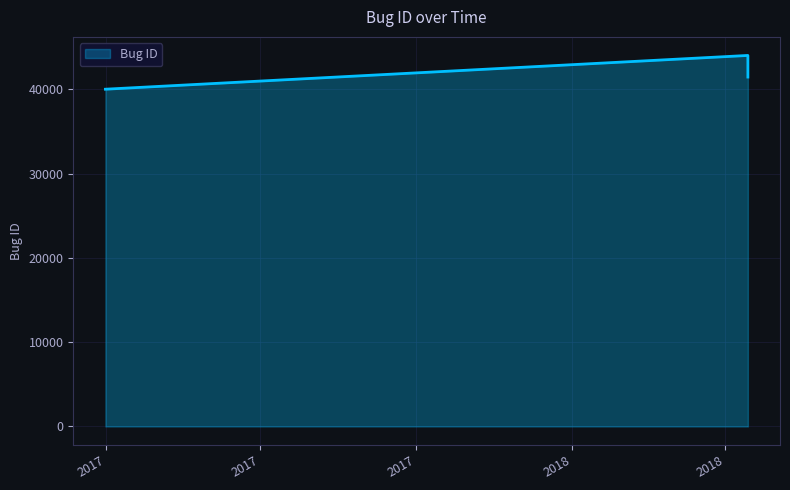

What is the average value?

41850